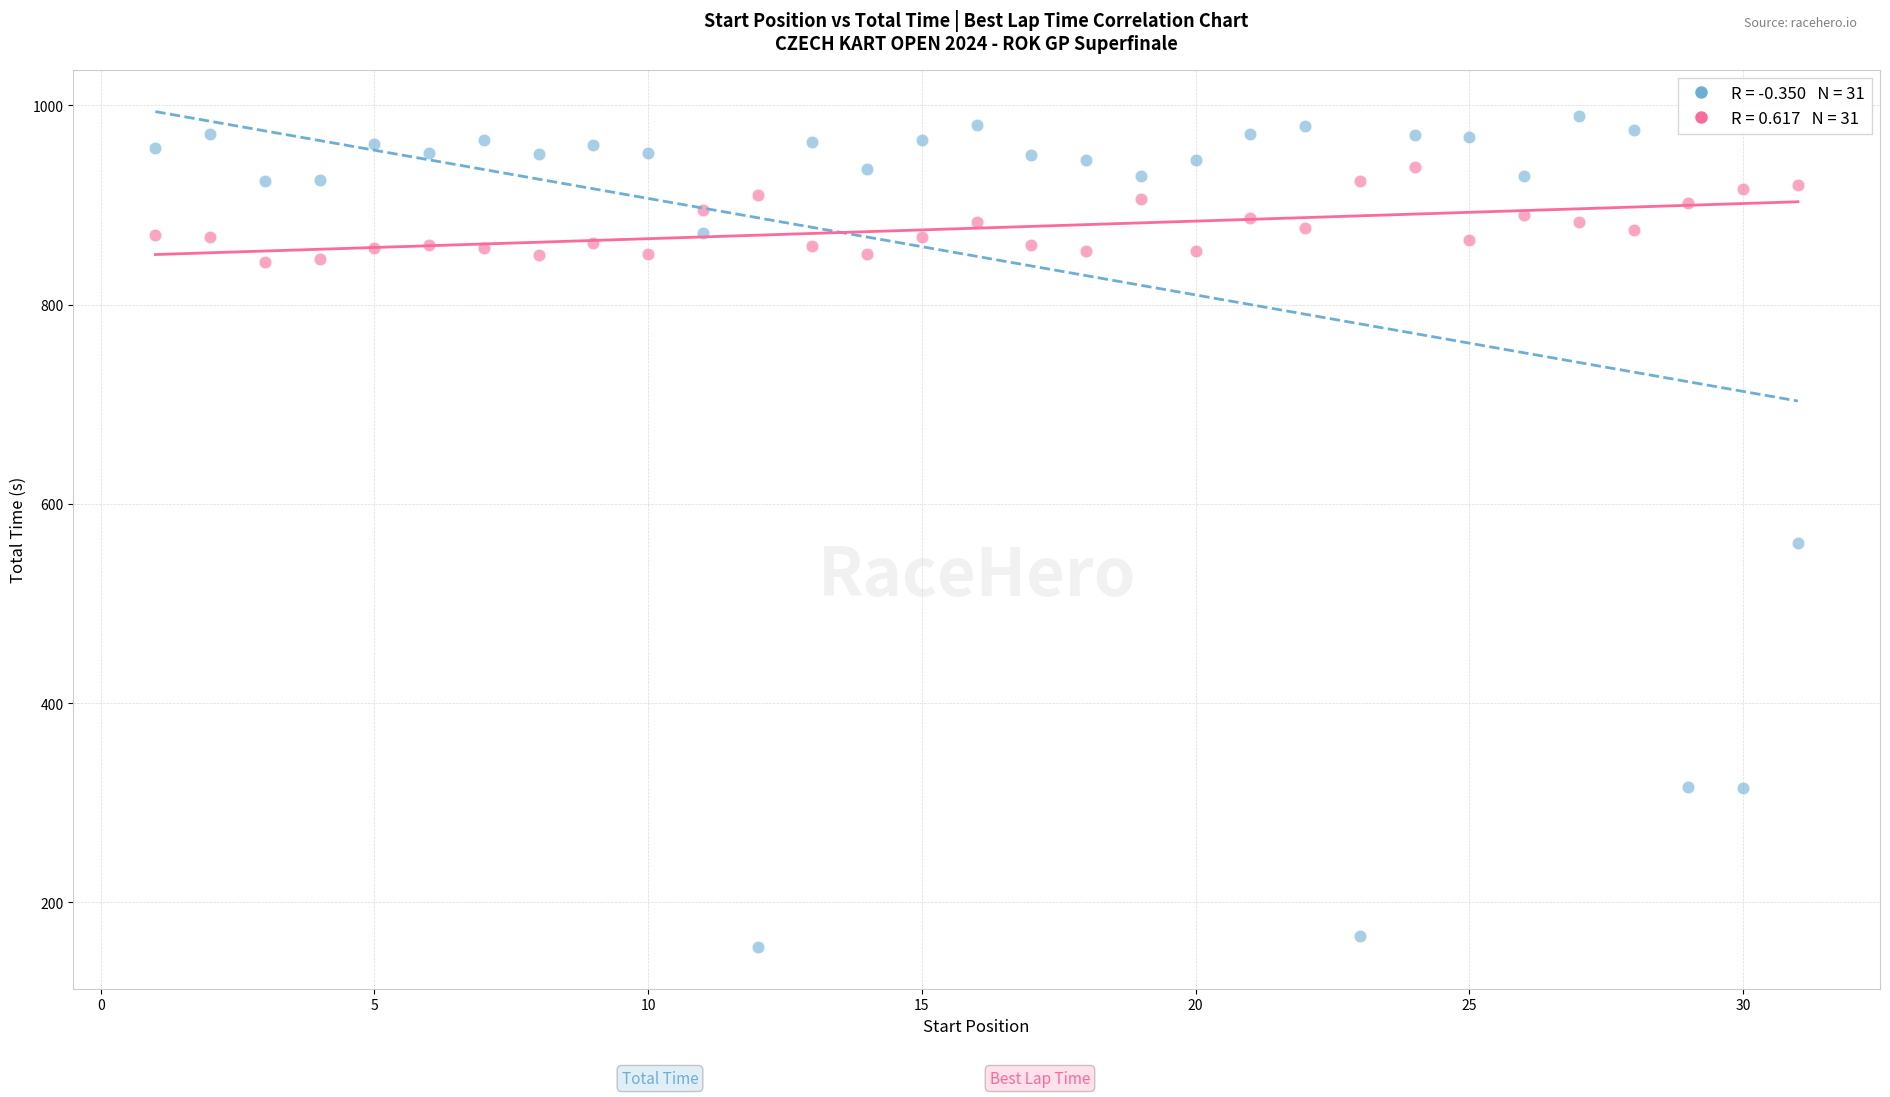

Across all data points, what is the range of X values (max minus min)?

30.0